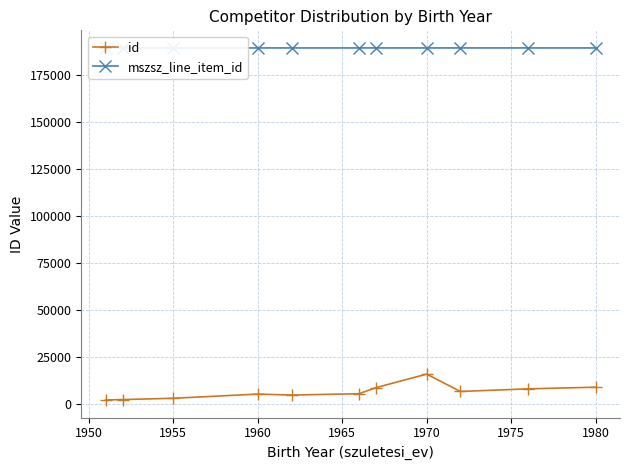

True or false: mszsz_line_item_id and id cross at least once.

False